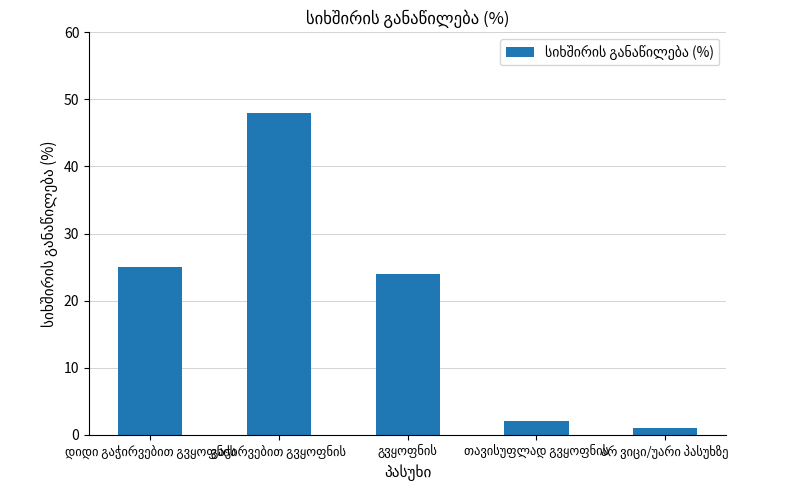

Reading right to left, transcribe all the data shown in this chart.

1	2	24	48	25